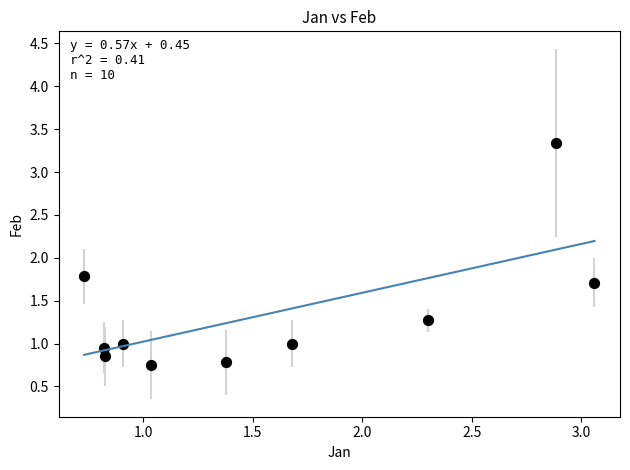

What Y value in the scatter plot is closest to 2?

1.8